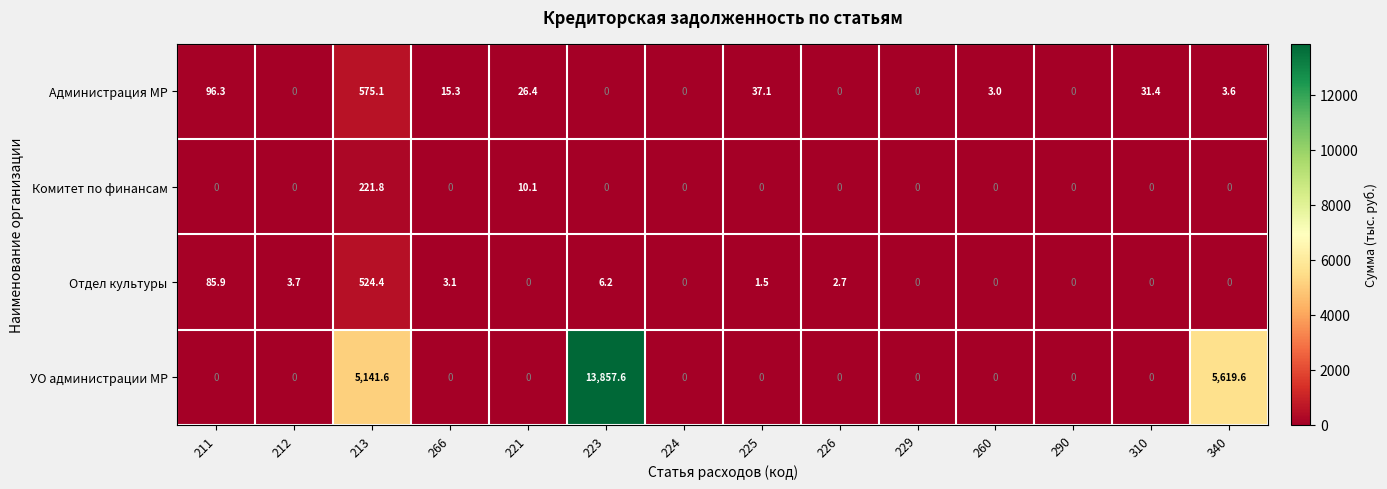

What is the difference between the Комитет по финансам values at 310 and 221?

10.1